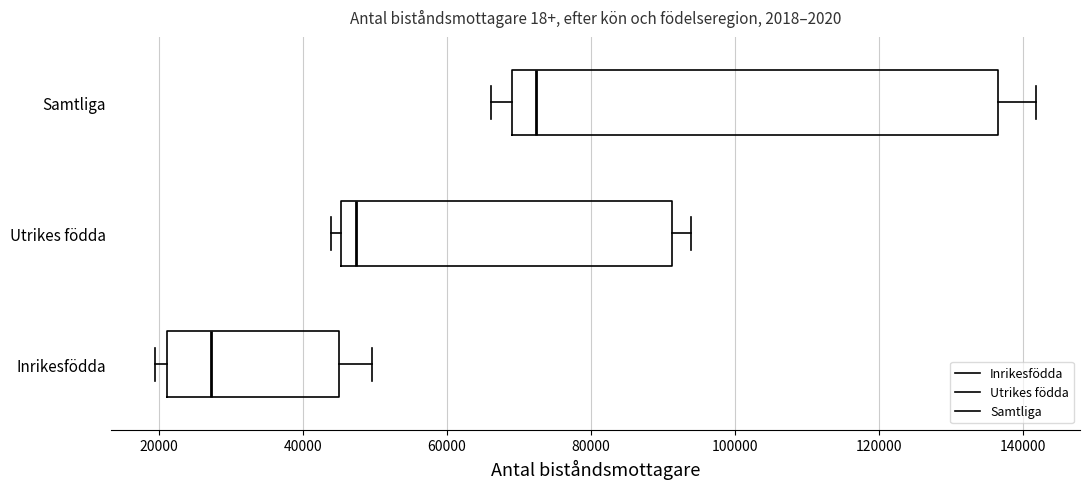

Where does the median line of the box for Inrikesfödda sit on the x-axis? The values are not printed on the chart, so give them approximately, as read against the axis.

28000